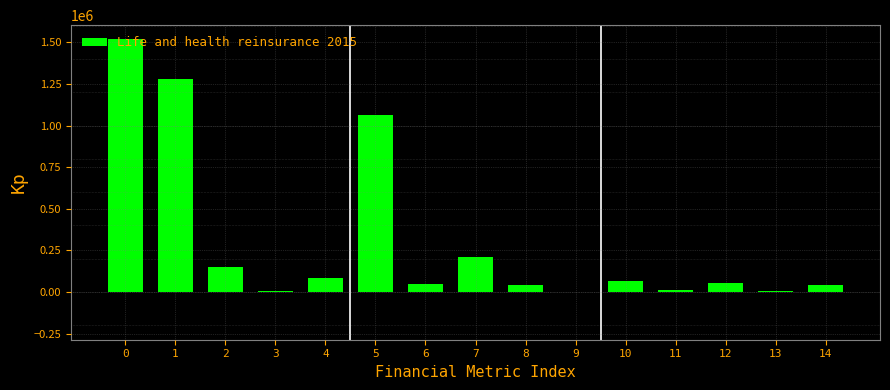

What is the ratio of the value at 10 to the value at 4?

0.8